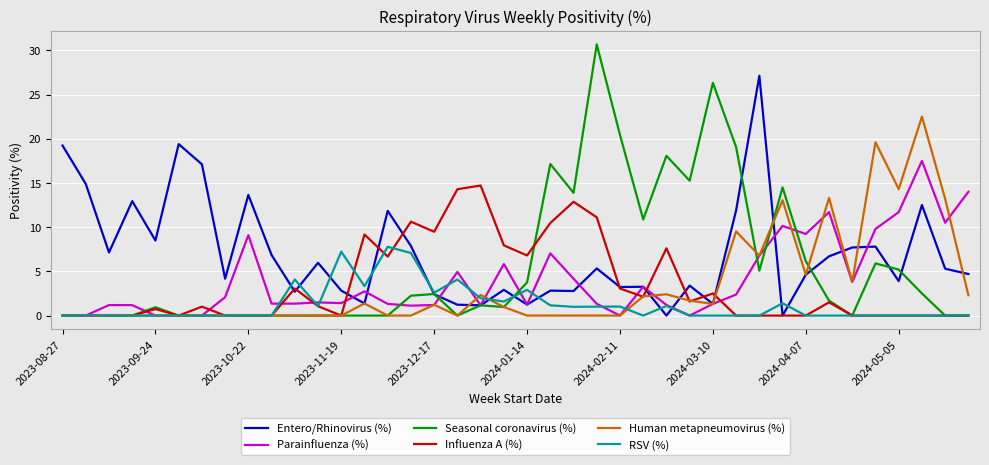

Which series has the largest total across all categories?

Entero/Rhinovirus (%)